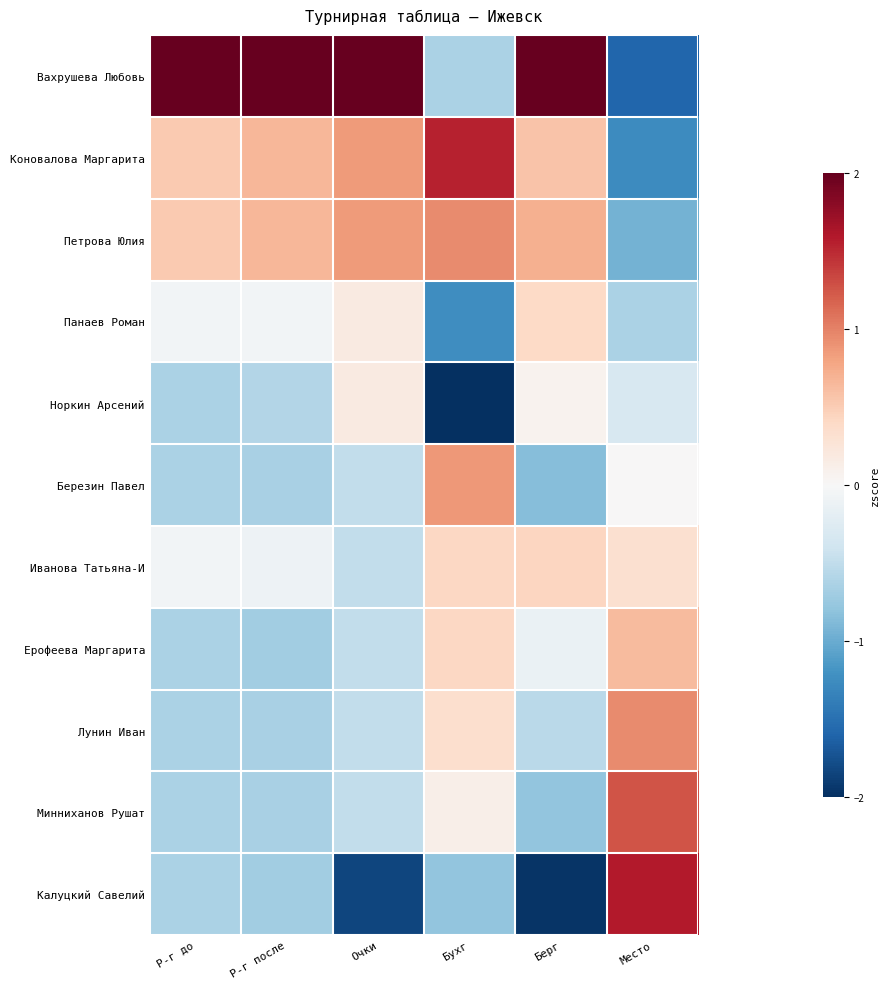

At how many categories does at least one series exceed 0?

6